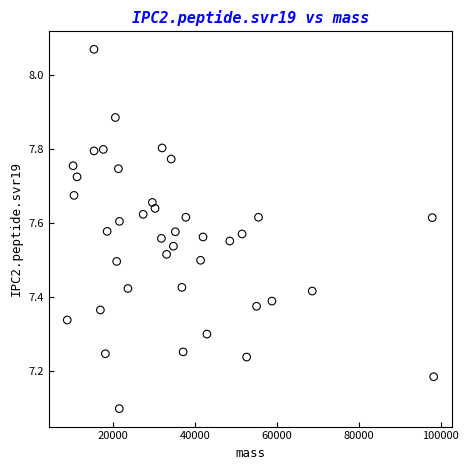

What is the range of X values (max minus min)?

89523.2